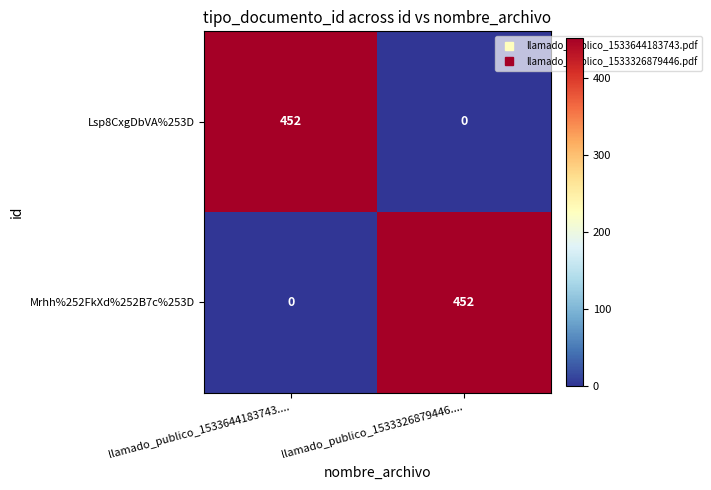

What is the difference between the highest and lowest values at llamado_publico_1533326879446....?

452